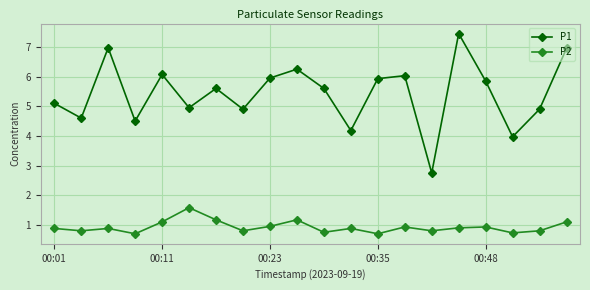

Which series has the largest total across all categories?

P1